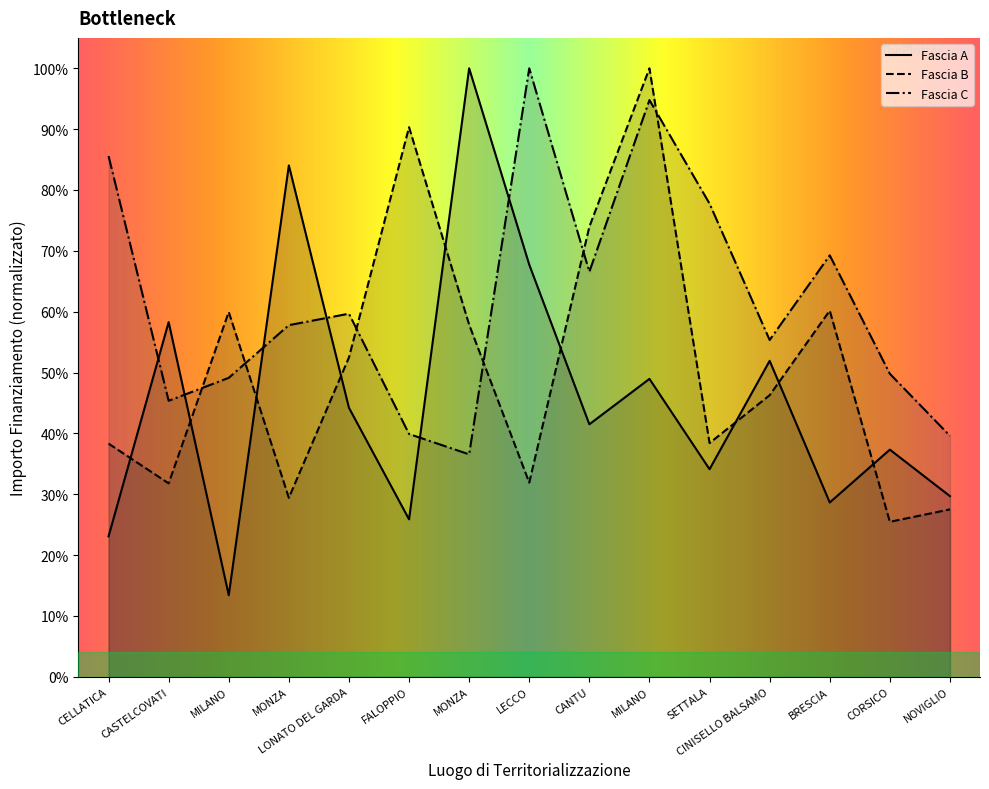

Where is the first local minimum for Fascia C?

CASTELCOVATI